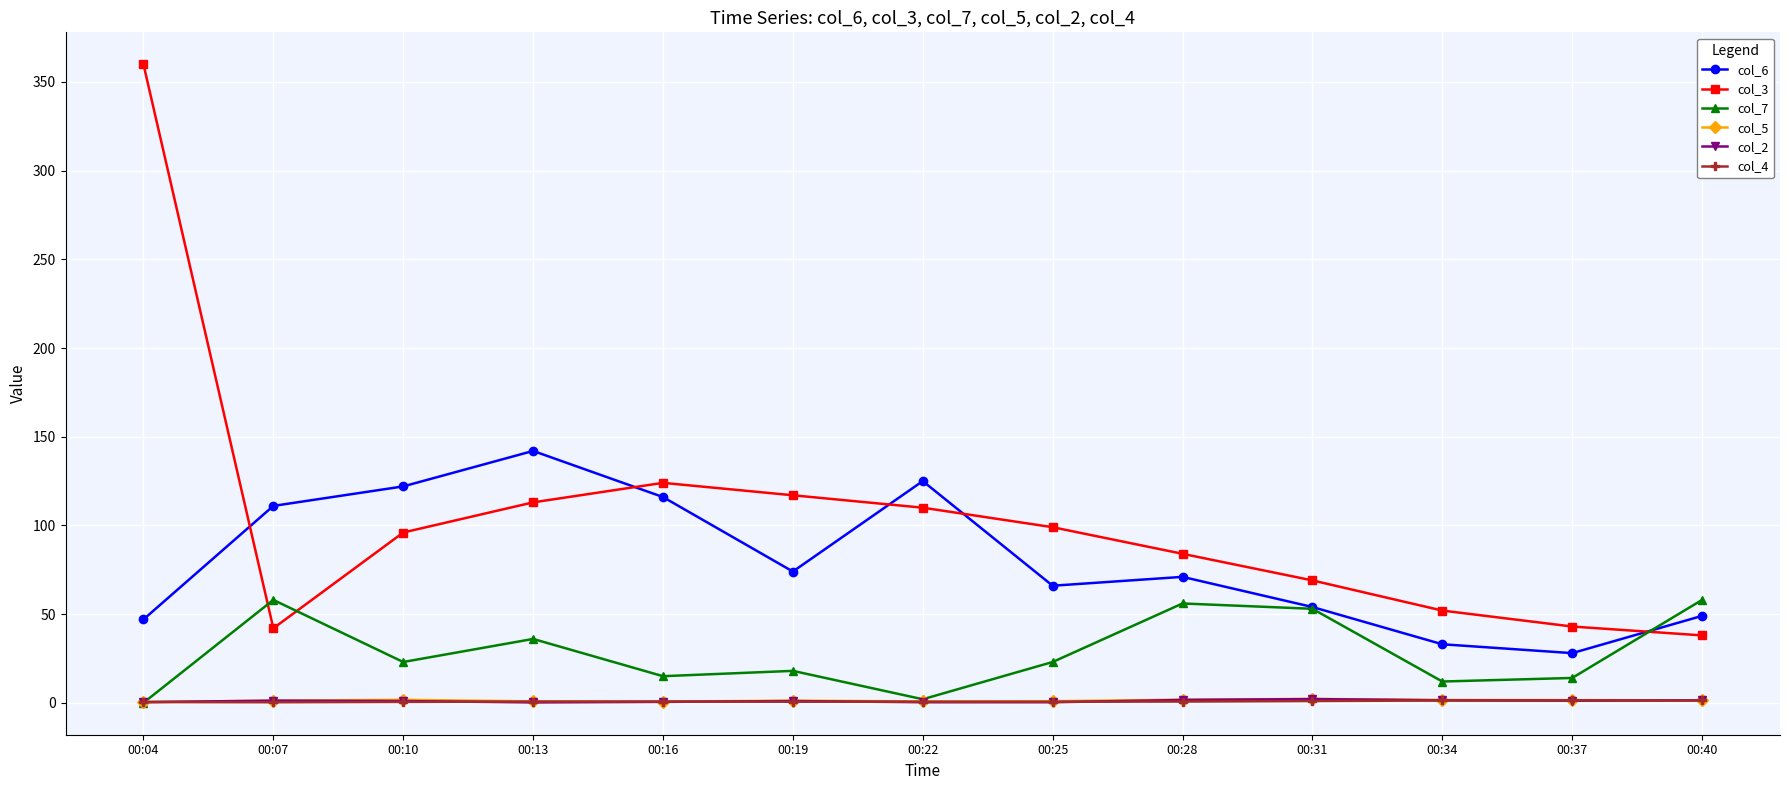

Which series has the largest range (max minus min)?

col_3